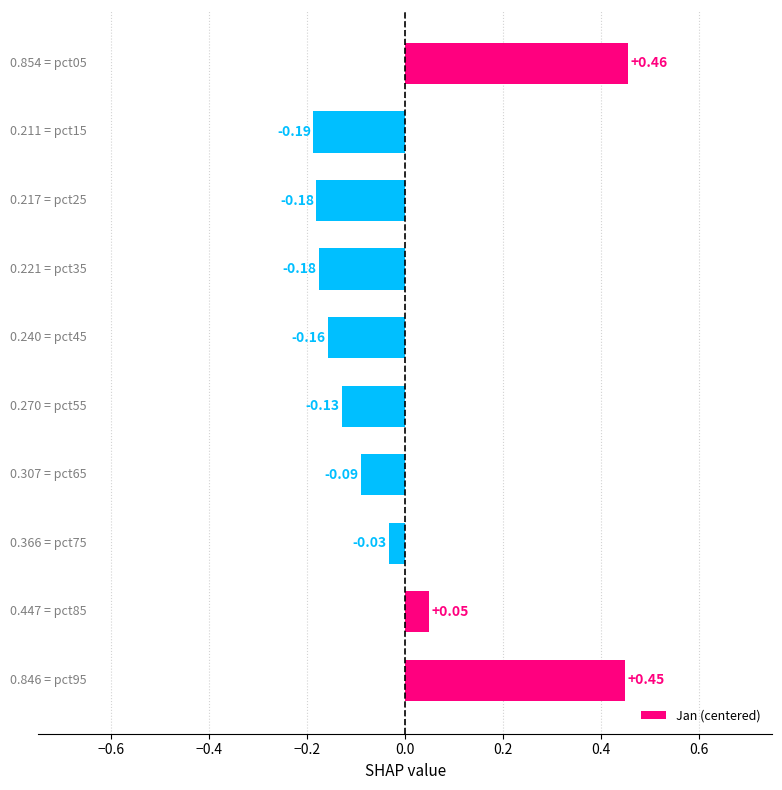

Count the number of values greater than 0.

3